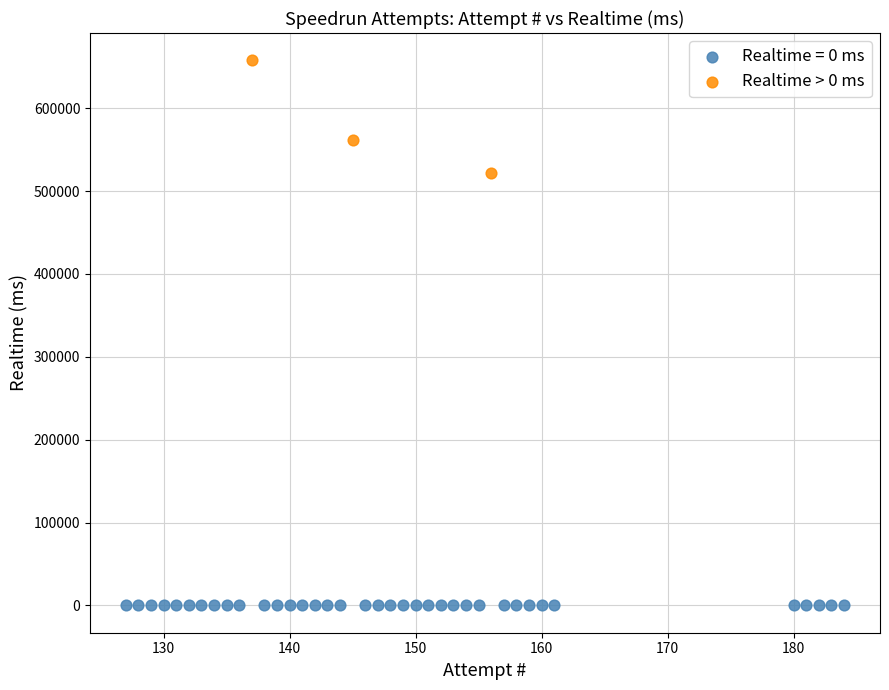

Which series contains the lowest Y value?

Realtime = 0 ms